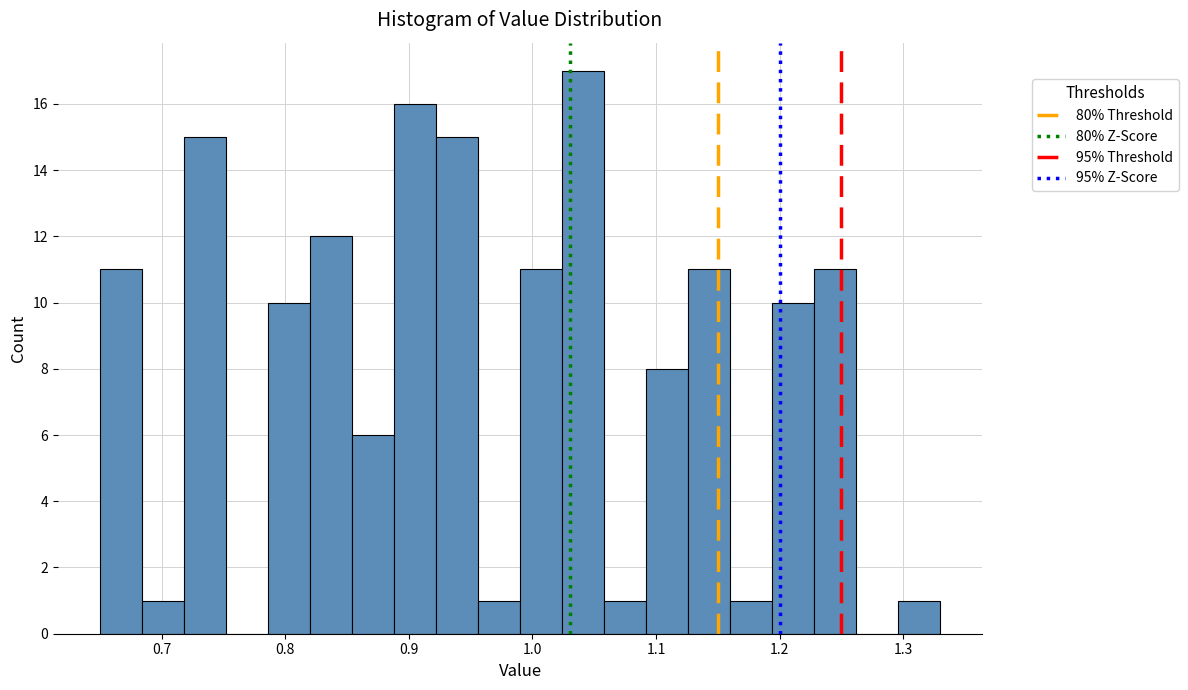

Around what value on the x-axis is the tallest bar? Give the approximate position of its centre, as read against the axis.

1.04